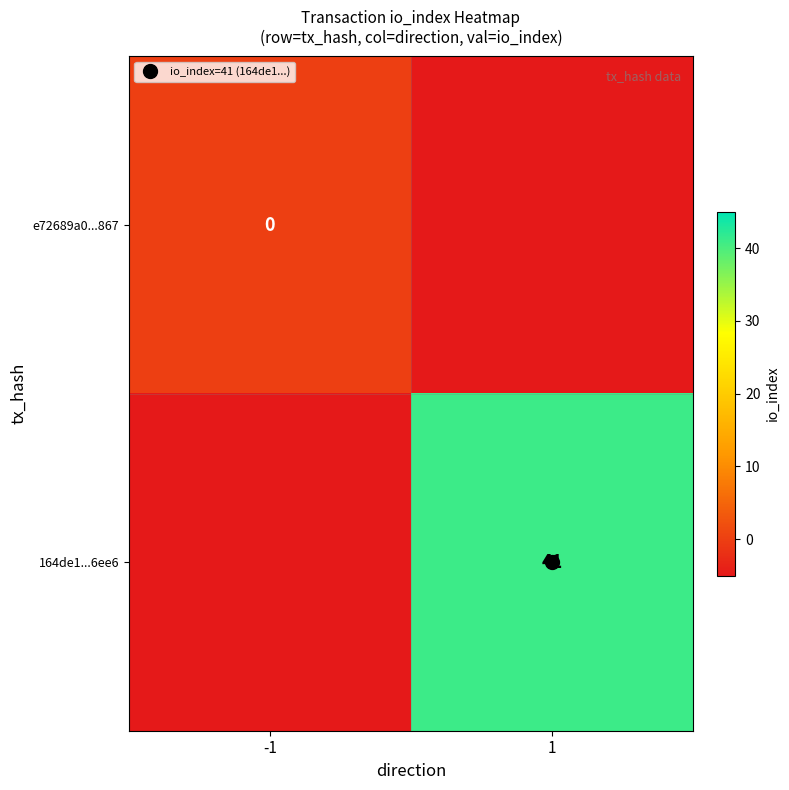

Which category has the highest value across all series?

1